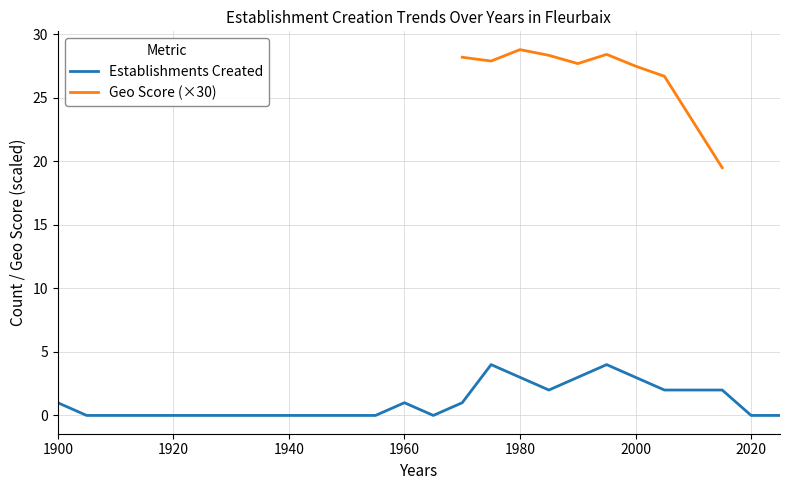

Does the chart have visible grid lines?

Yes